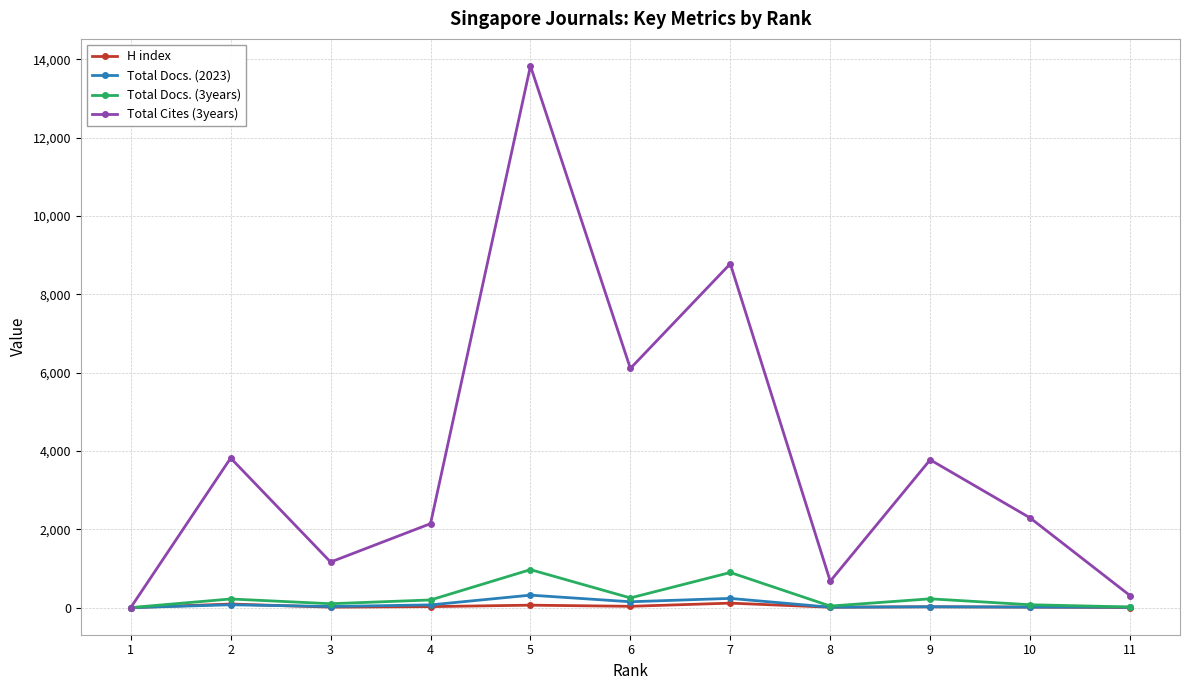

Which series has the largest range (max minus min)?

Total Cites (3years)